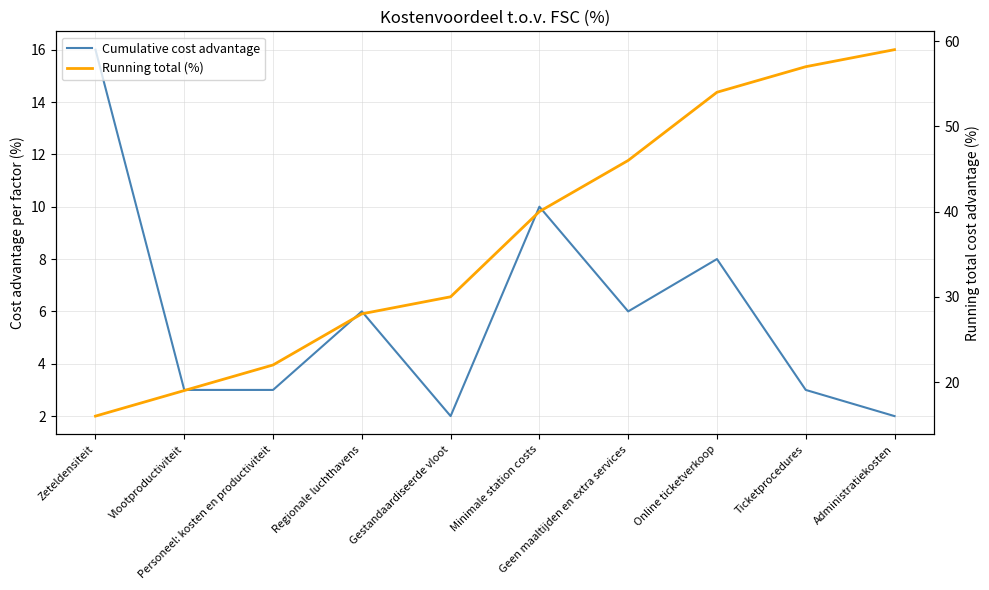

How many lines are shown in the chart?

2